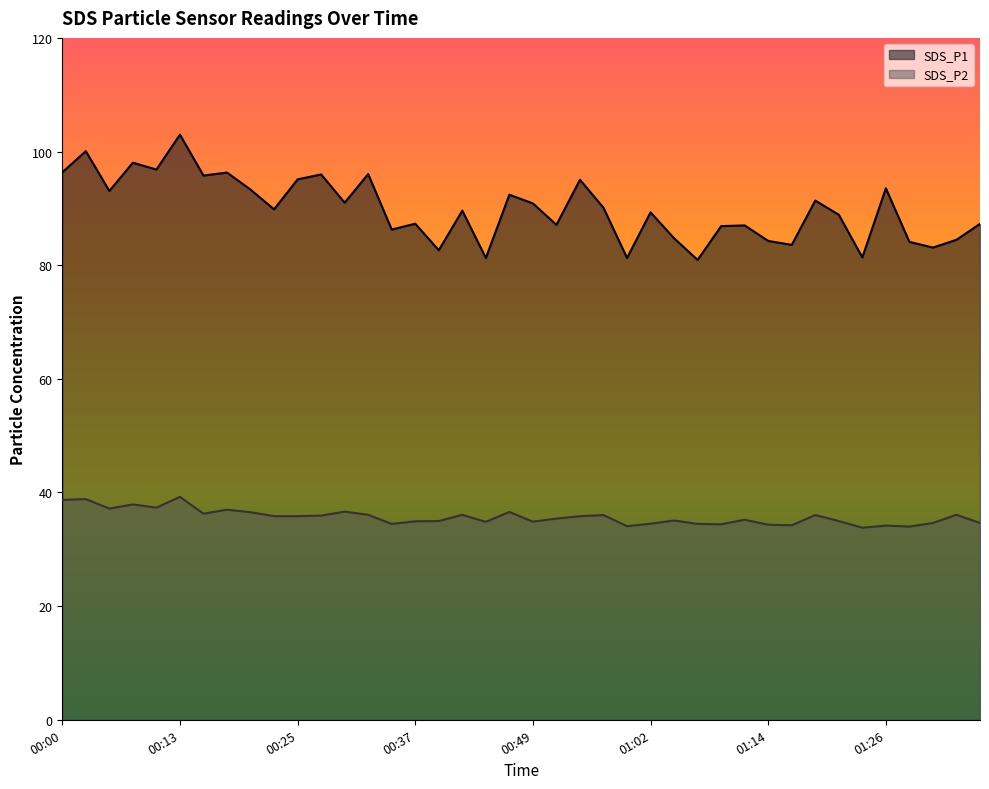

Reading right to left, extract all data points from this chart.

SDS_P1: 87.3	84.5	83.1	84.1	93.5	81.4	88.9	91.4	83.6	84.3	87.0	86.9	80.9	84.7	89.3	81.3	90.1	95.0	87.1	90.9	92.4	81.3	89.6	82.6	87.3	86.3	96.0	91.0	96.0	95.1	89.8	93.3	96.3	95.8	103.0	96.8	98.0	93.1	100.1	96.3
SDS_P2: 34.6	36.1	34.6	34.0	34.2	33.8	35.0	36.0	34.2	34.3	35.2	34.4	34.5	35.1	34.5	34.1	36.0	35.8	35.4	34.9	36.6	34.8	36.1	35.0	34.9	34.5	36.1	36.6	35.9	35.8	35.8	36.5	37.0	36.3	39.2	37.3	37.9	37.2	38.8	38.7